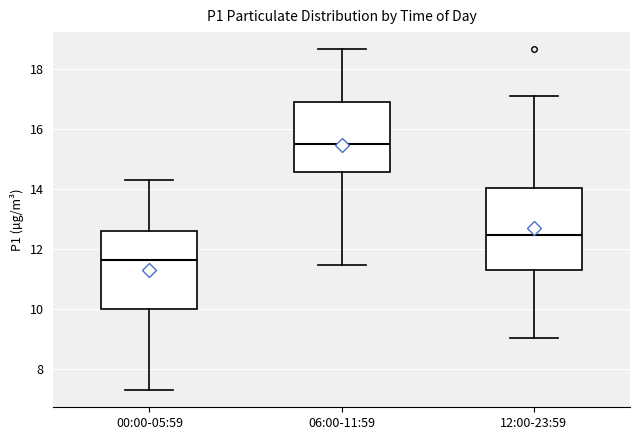

Where does the median line of the box for 06:00-11:59 sit on the y-axis? The values are not printed on the chart, so give them approximately, as read against the axis.

15.4